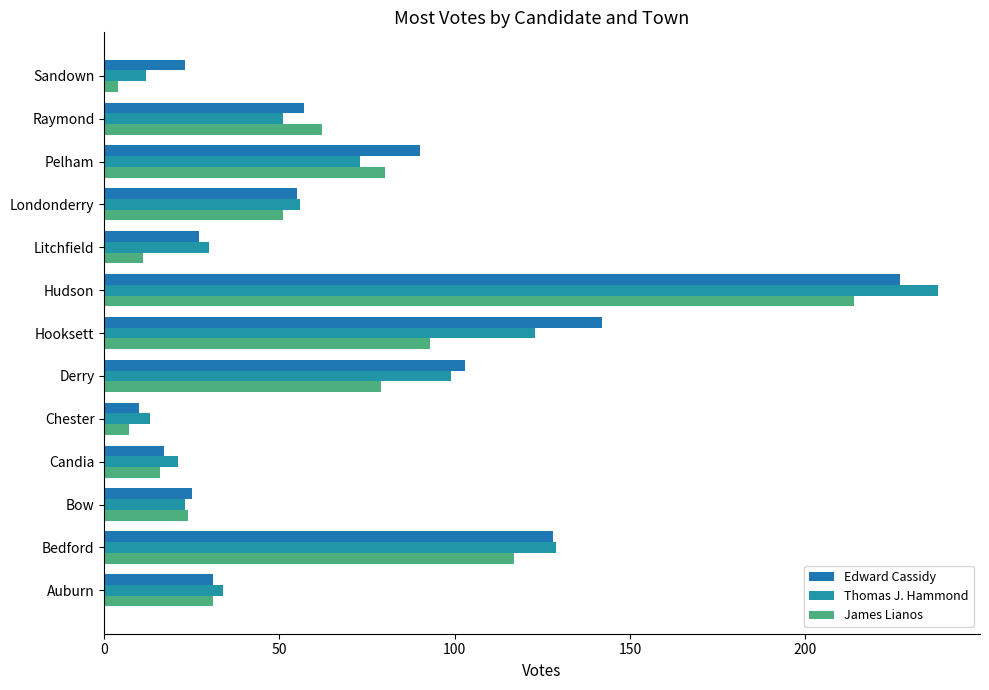

What are all the series names shown in the legend?

Edward Cassidy, Thomas J. Hammond, James Lianos